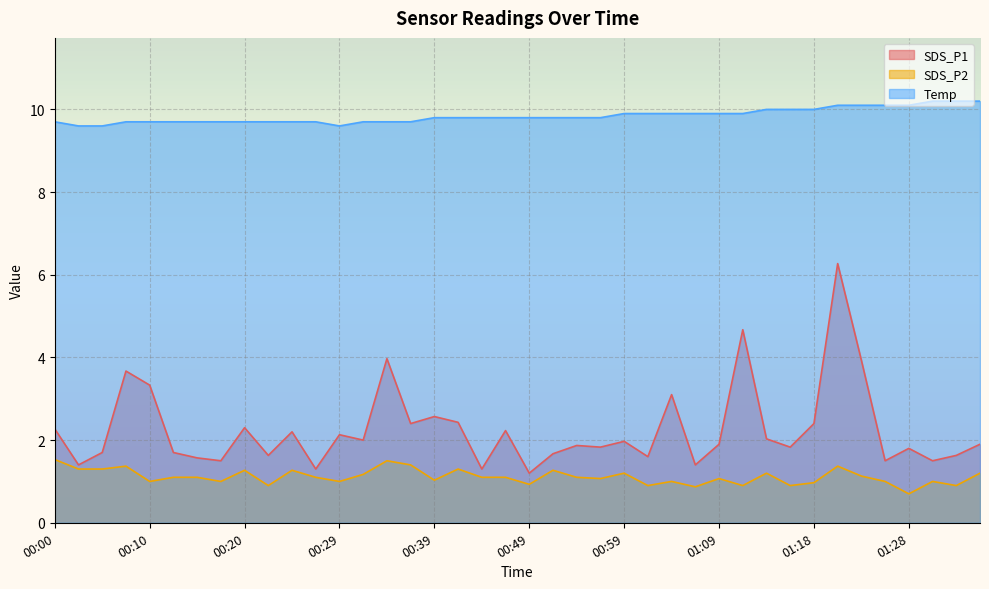

At which category does SDS_P1 reach its first local valley?

00:02